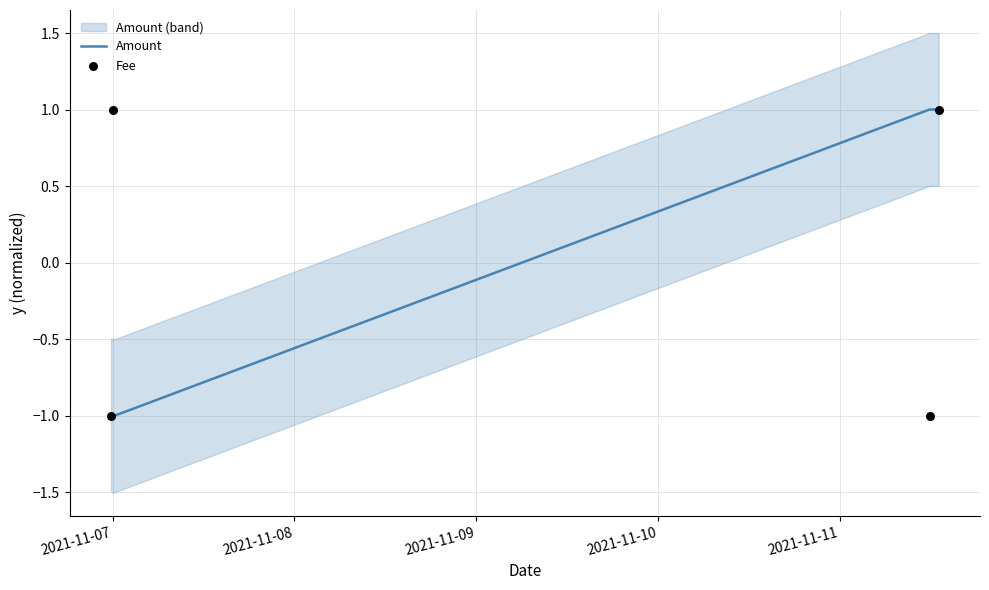

Which series reaches the maximum Y coordinate?

Amount